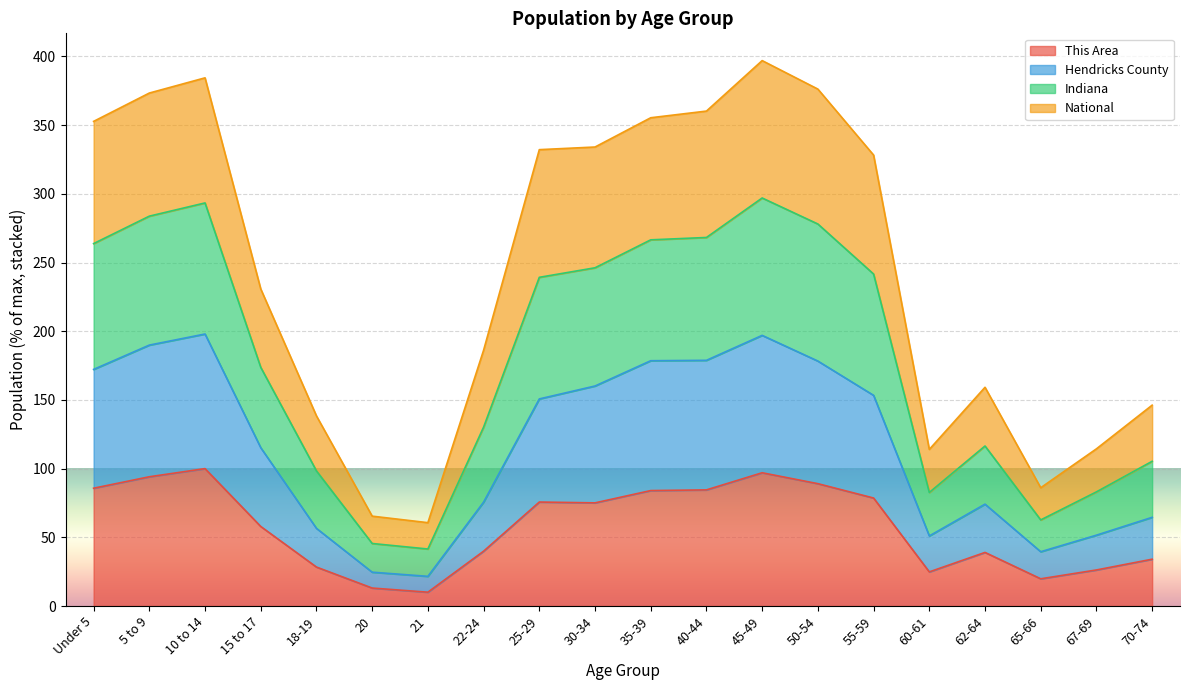

True or false: This Area has a value of 100.0 at 10 to 14.

True